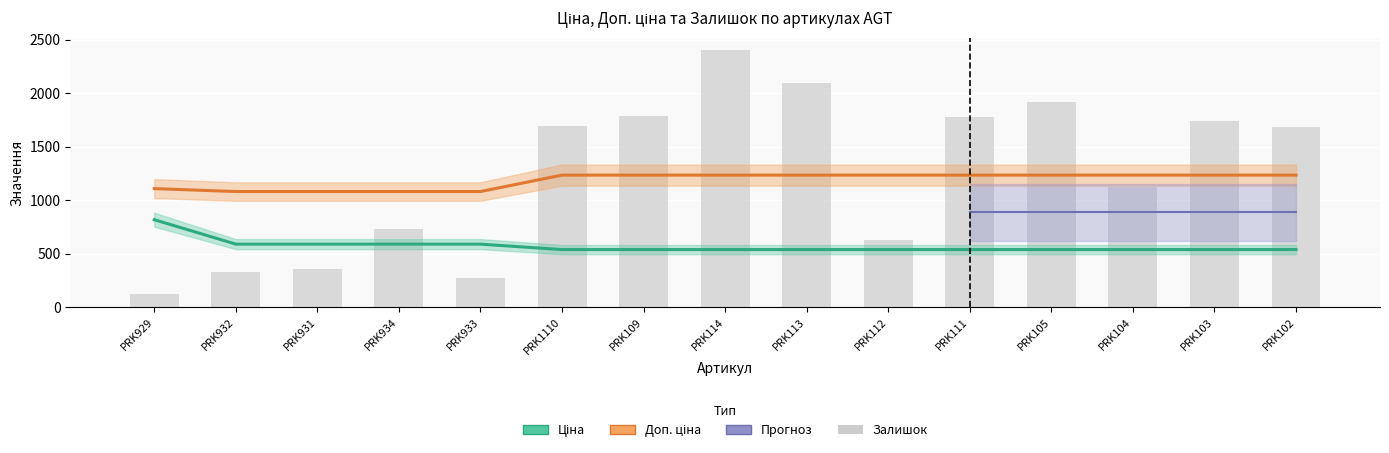

Are the bars grouped side by side (vs. stacked)?

Yes